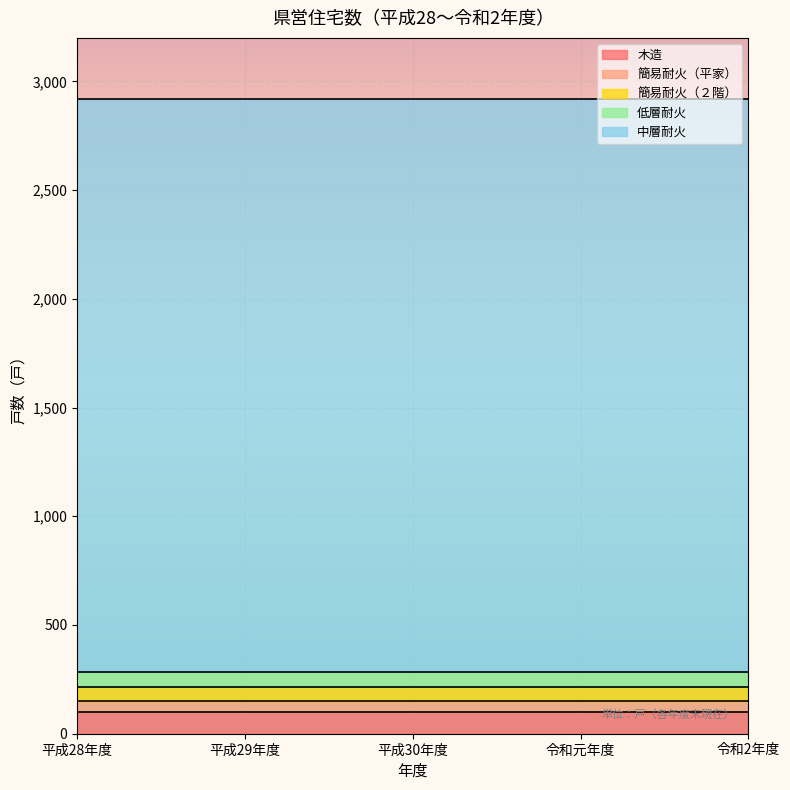

What is the label of the 2nd point from the left?

平成29年度